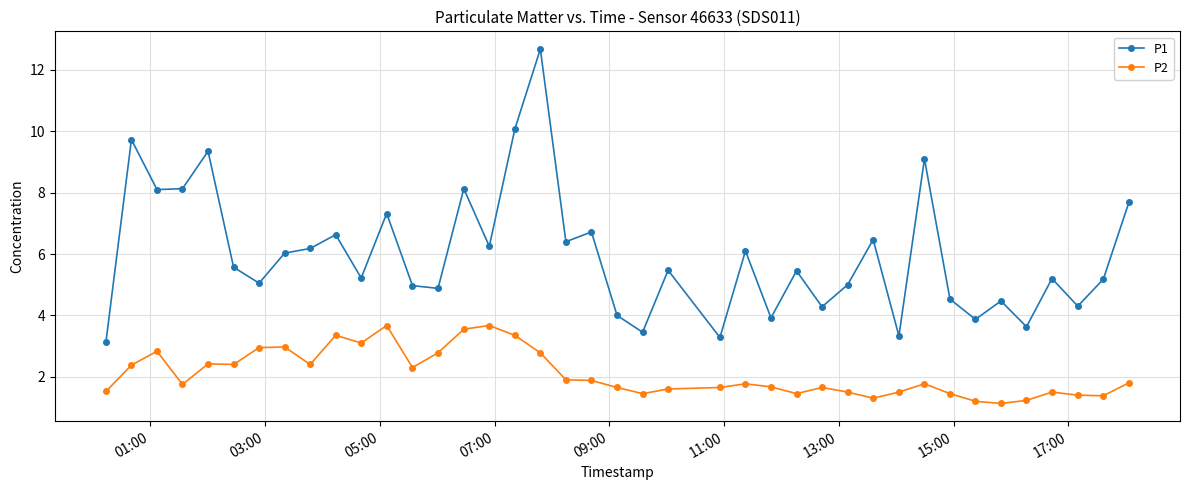

True or false: P1 has more than 0 interior local peaks.

True